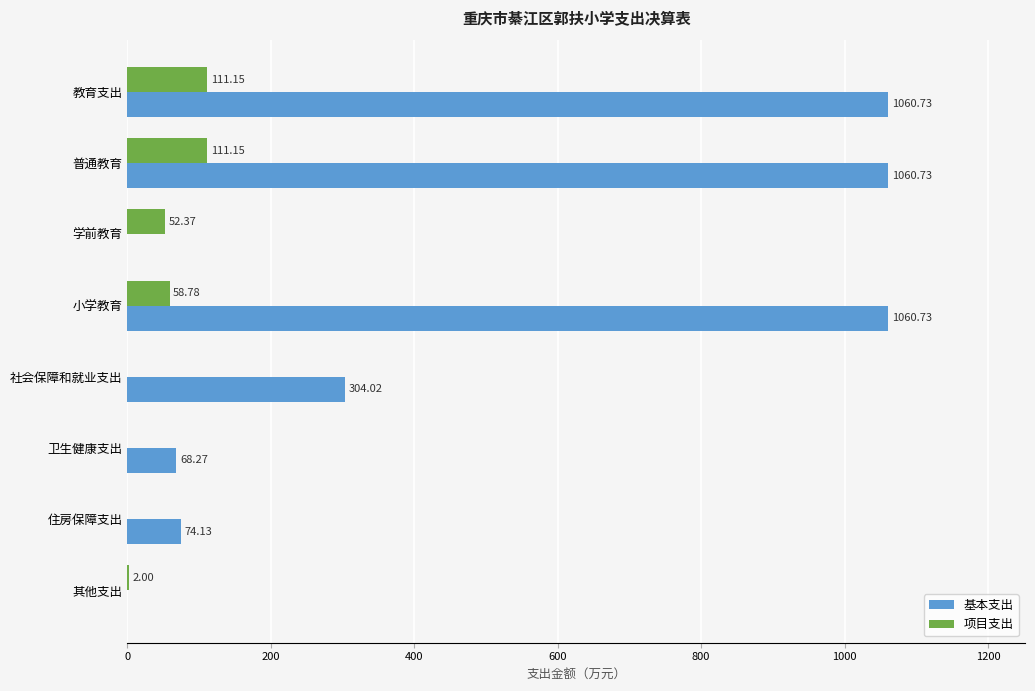

Which series changed the most between 教育支出 and 卫生健康支出?

基本支出